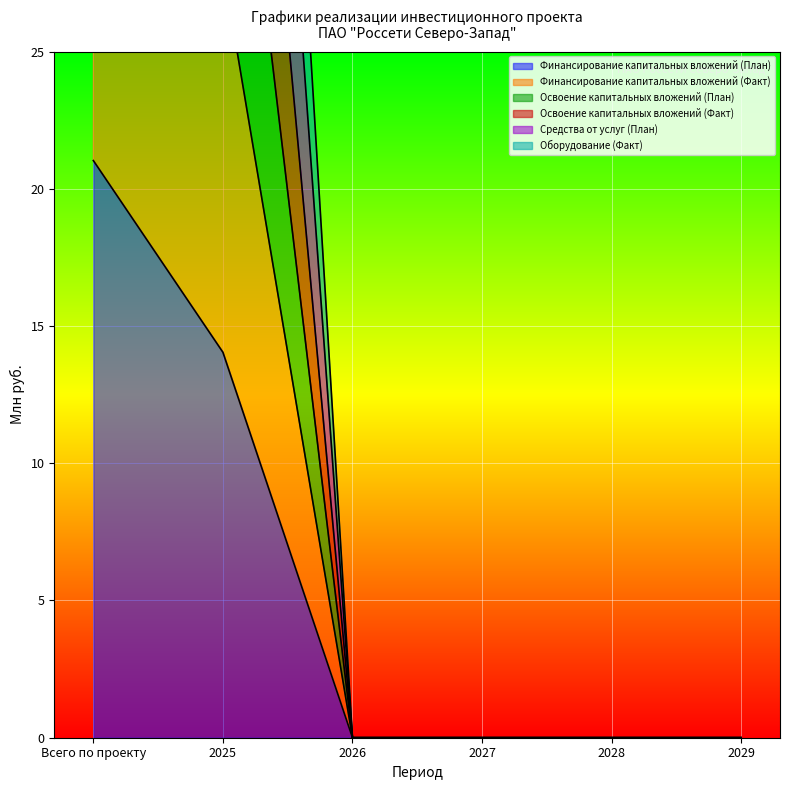

True or false: Освоение капитальных вложений (Факт) has a value of 0.0 at 2027.

True